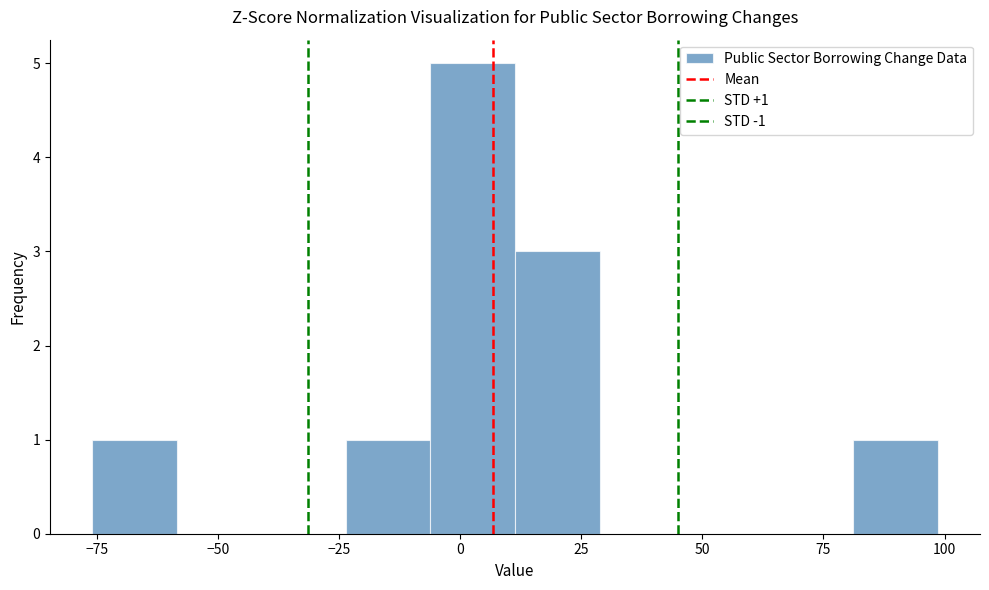

Around what value on the x-axis is the tallest bar? Give the approximate position of its centre, as read against the axis.

5